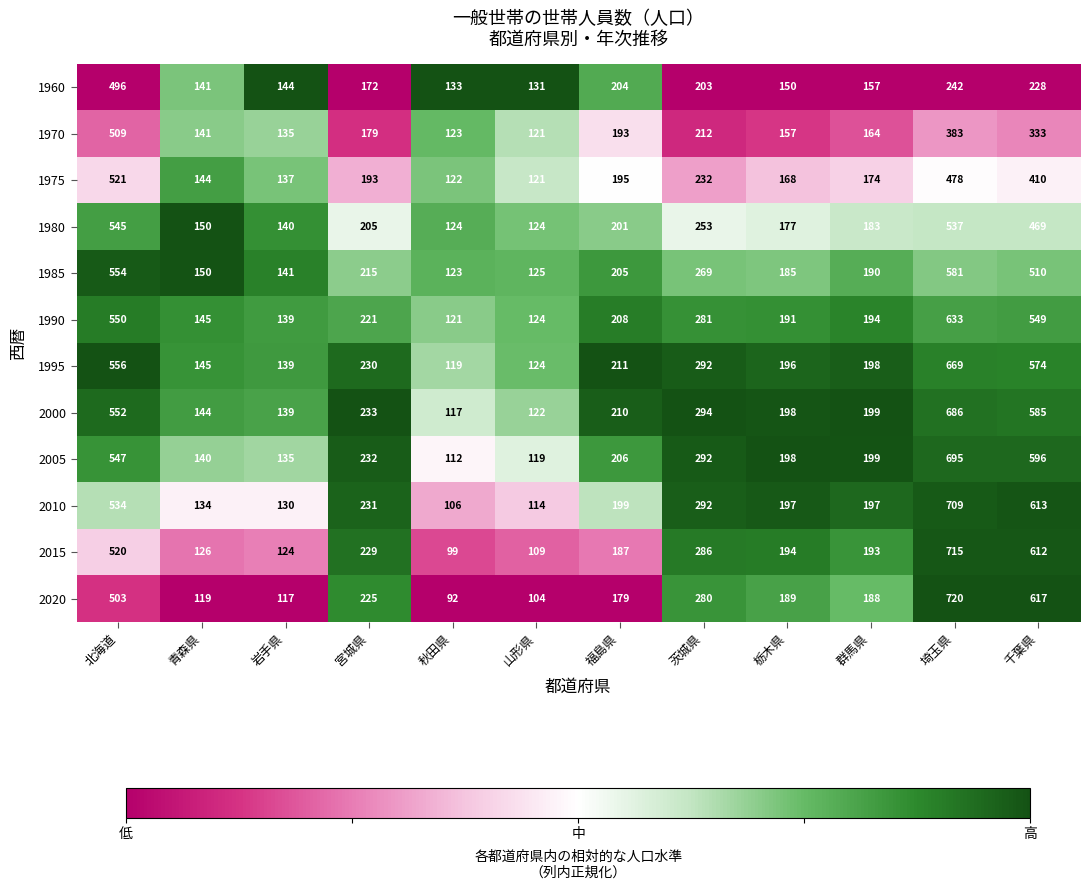

Where does the 1975 series first go above 193?

北海道